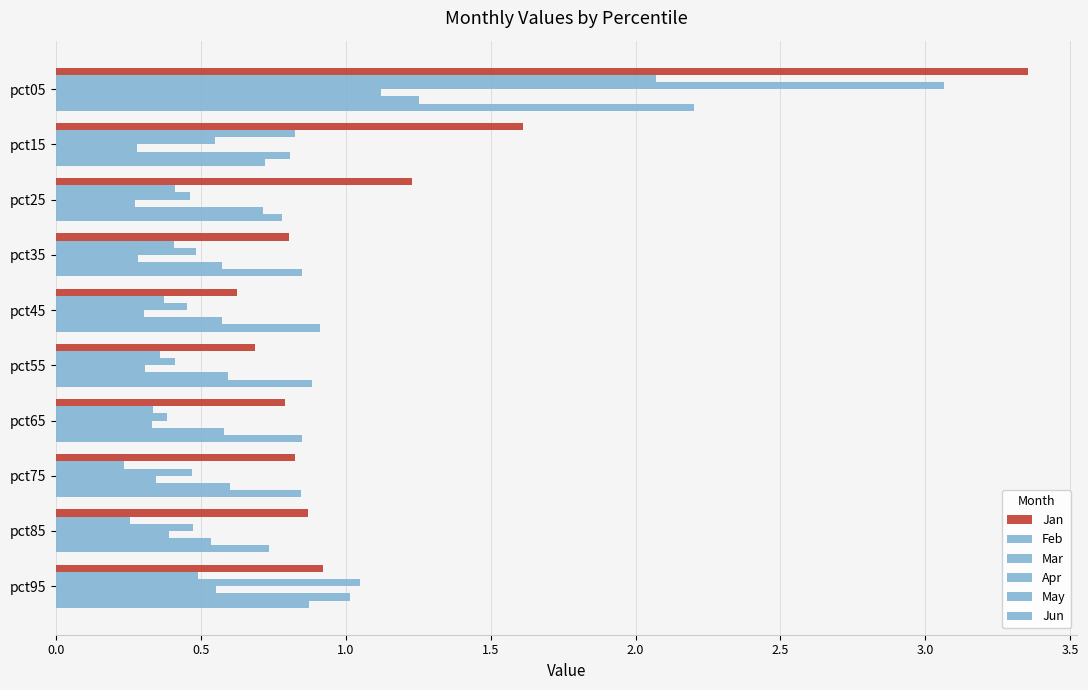

Count the number of data series in this chart.

6